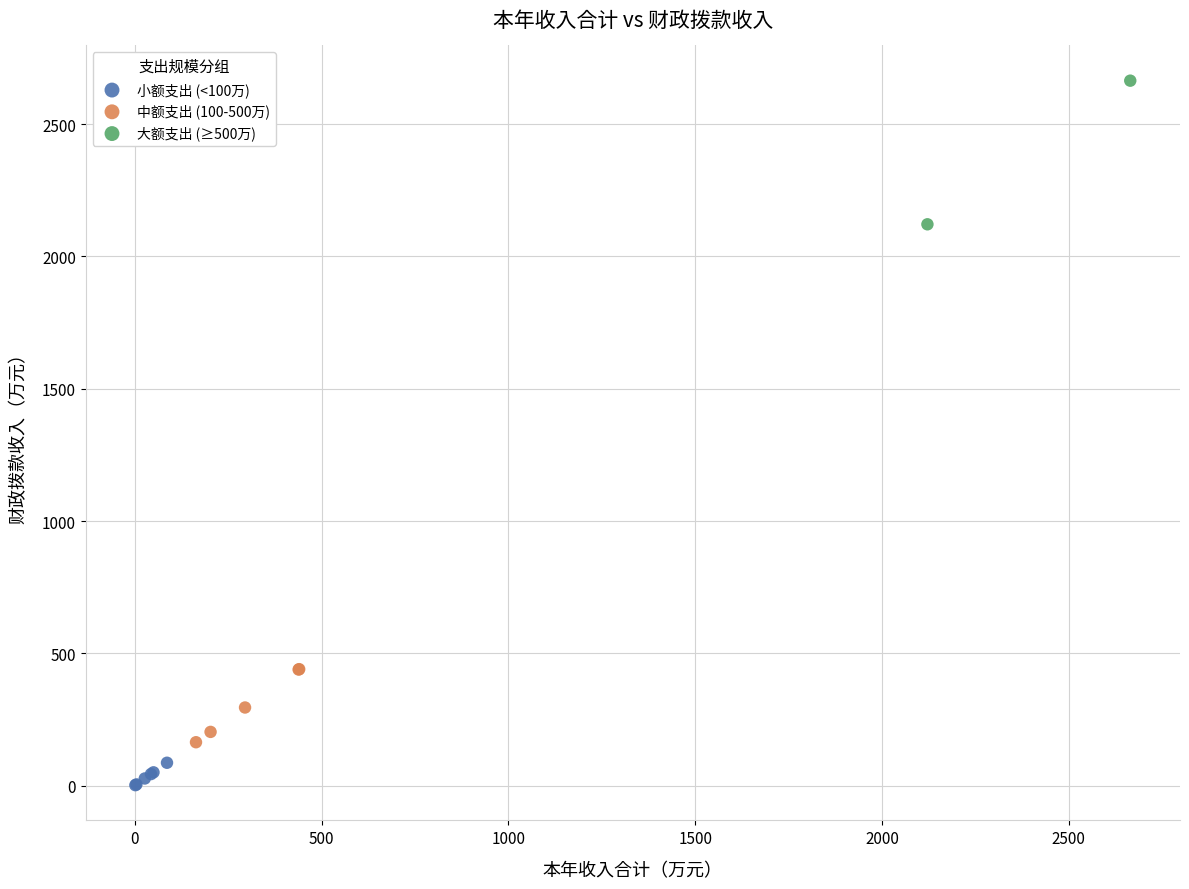

Which series contains the lowest Y value?

小额支出 (<100万)